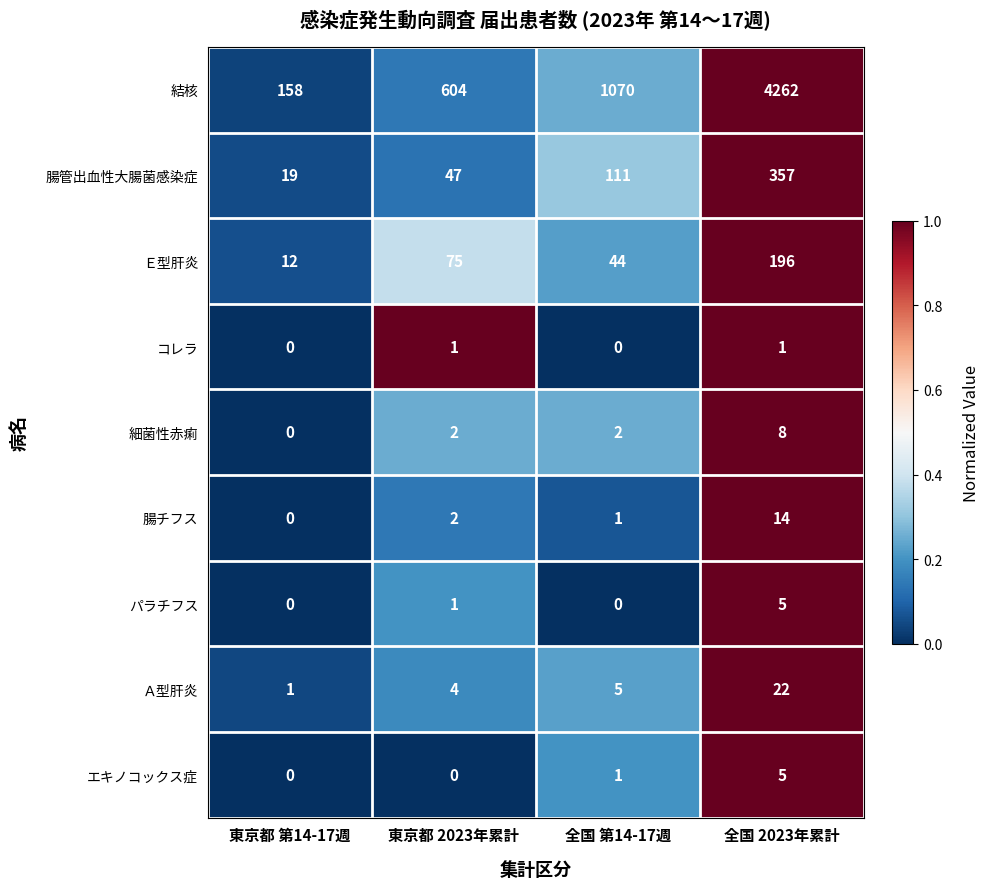

List the labels in order of Ａ型肝炎 value, smallest first.

東京都 第14-17週, 東京都 2023年累計, 全国 第14-17週, 全国 2023年累計